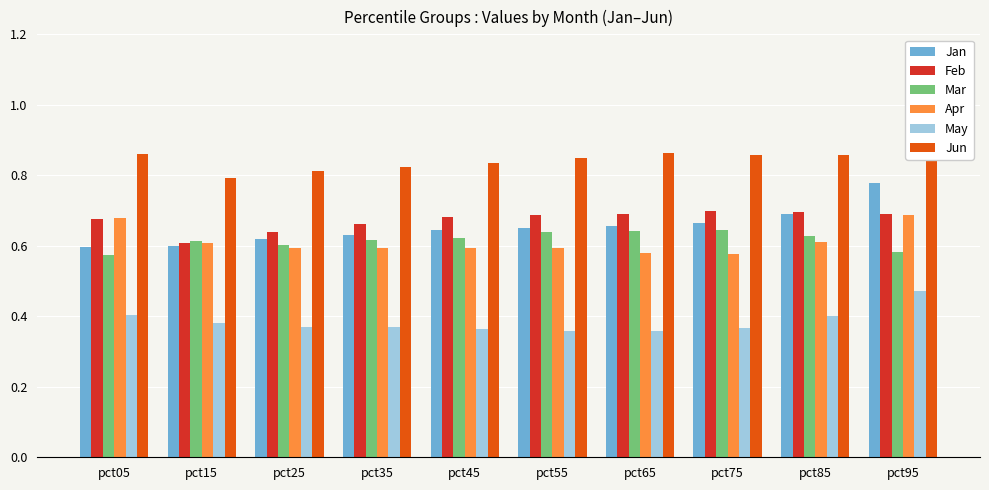

What is the difference between the highest and lowest values at pct95?

0.6